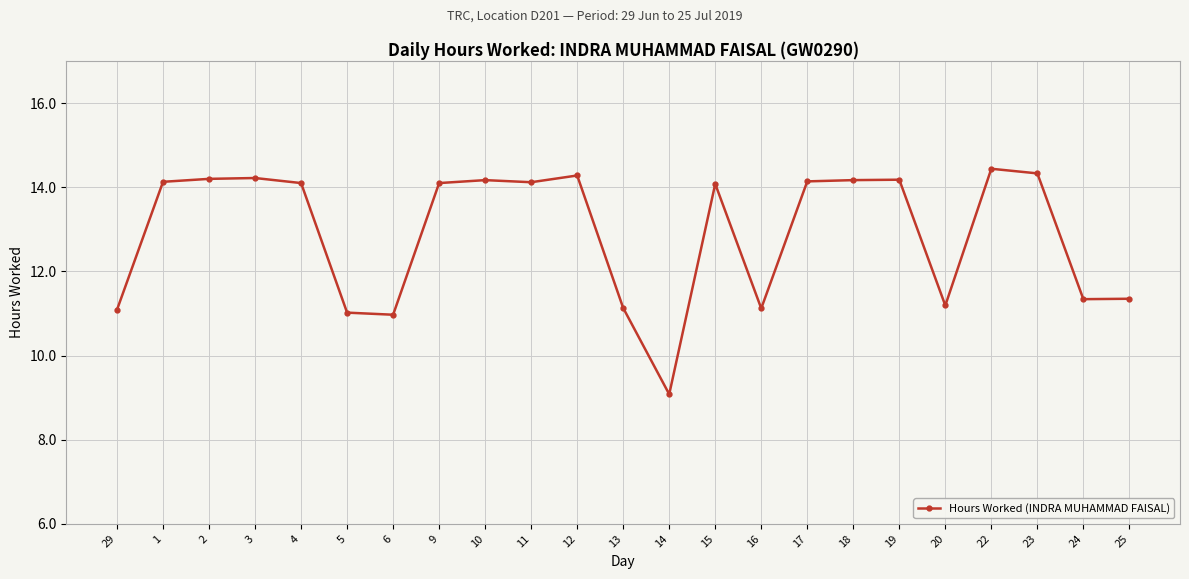

Which has a higher value, 25 or 16?

25